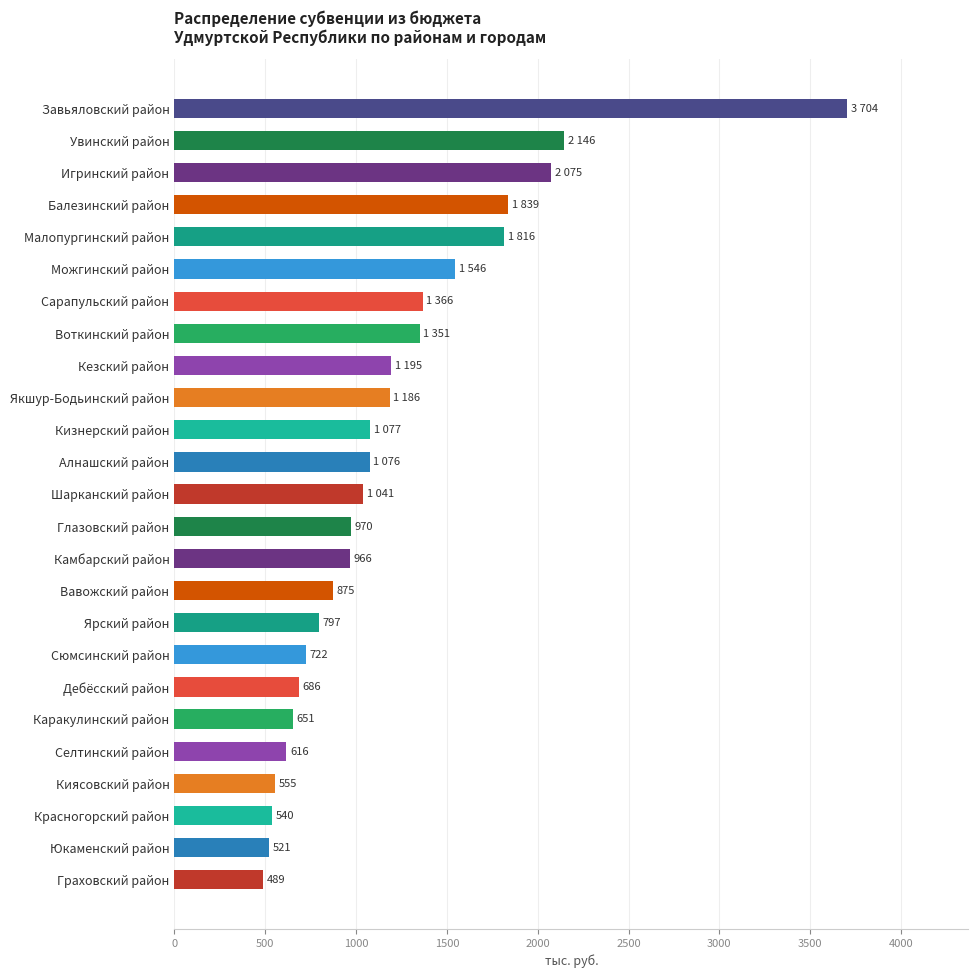

What is the difference between the maximum and second lowest values?

3183